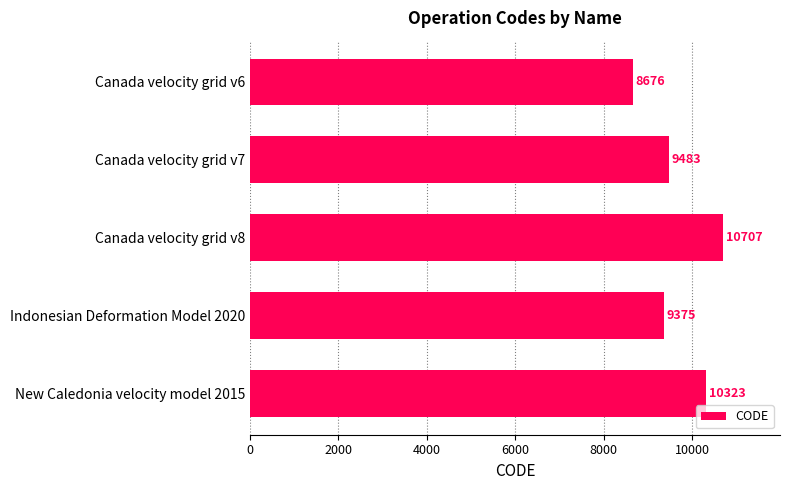

What is the difference between the second highest and minimum values?

1647